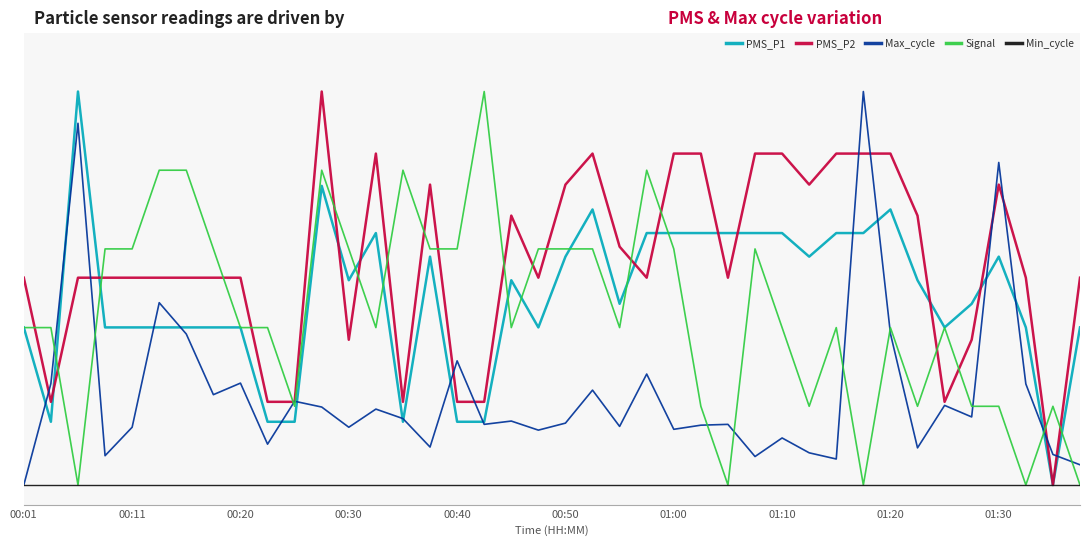

List the series in order of their peak value, lowest first.

Min_cycle, PMS_P1, PMS_P2, Max_cycle, Signal